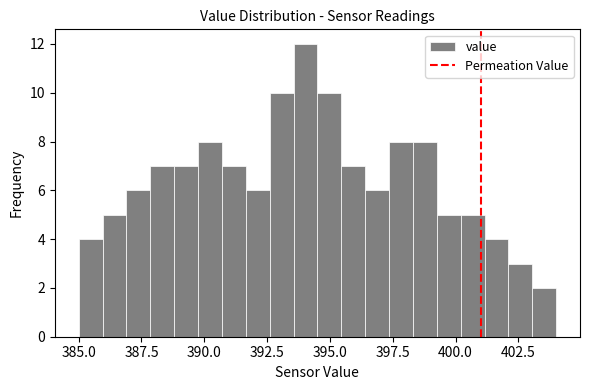

Around what value on the x-axis is the tallest bar? Give the approximate position of its centre, as read against the axis.

394.0